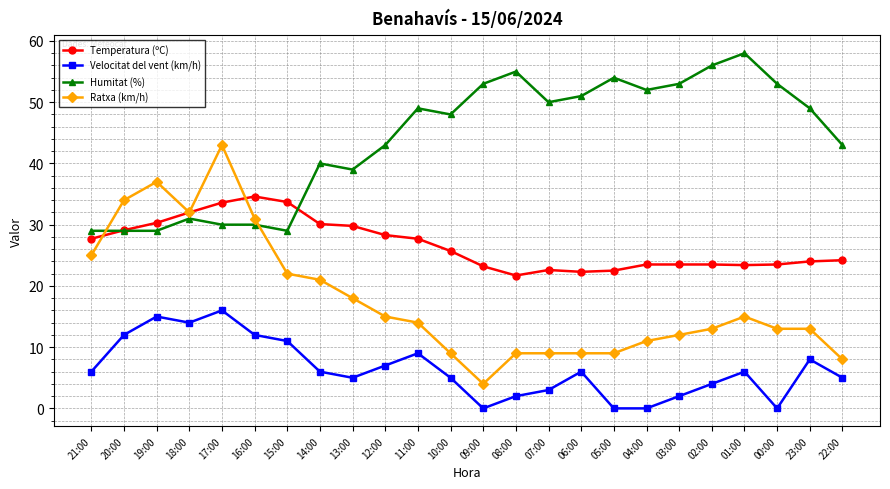

Where is the first local minimum for Ratxa (km/h)?

18:00